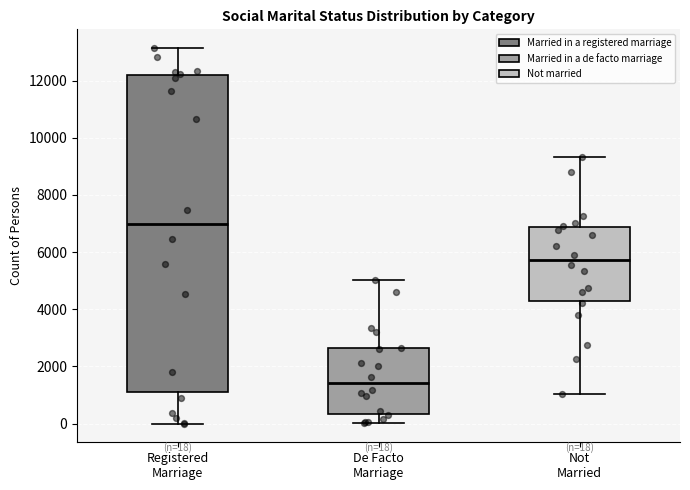

Which box has the lowest median line?

De Facto Marriage